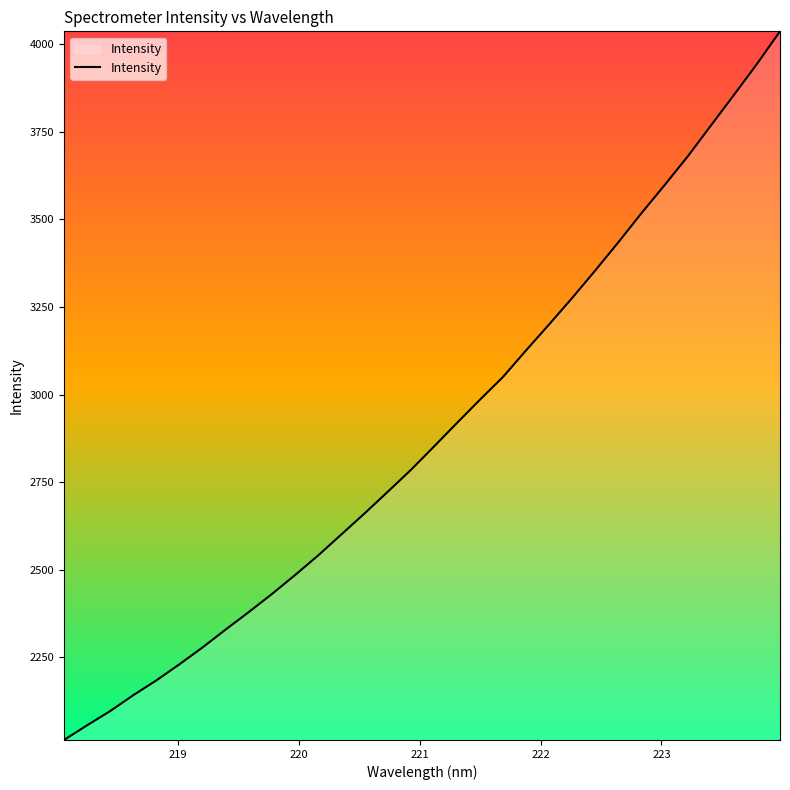

What is the difference between the maximum and minimum values?

2022.0